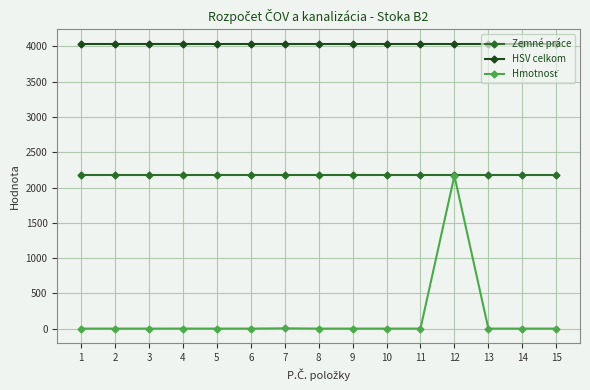

The value of HSV celkom at 13 is 4040.2. True or false?

True